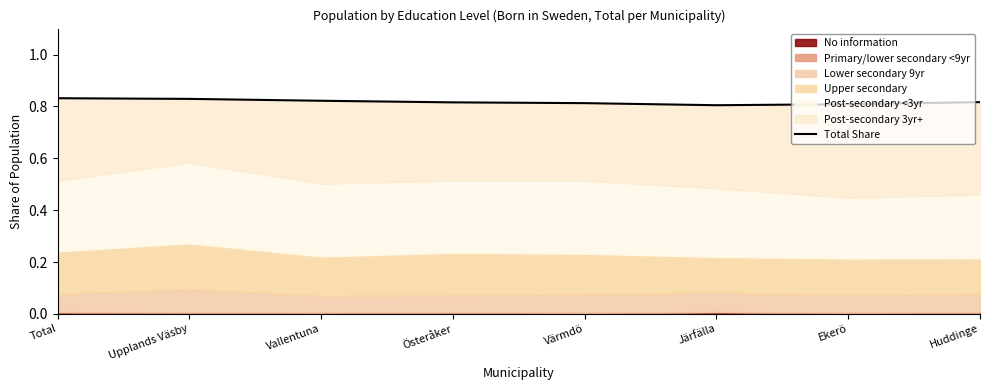

How many values are between 0 and 1?

8